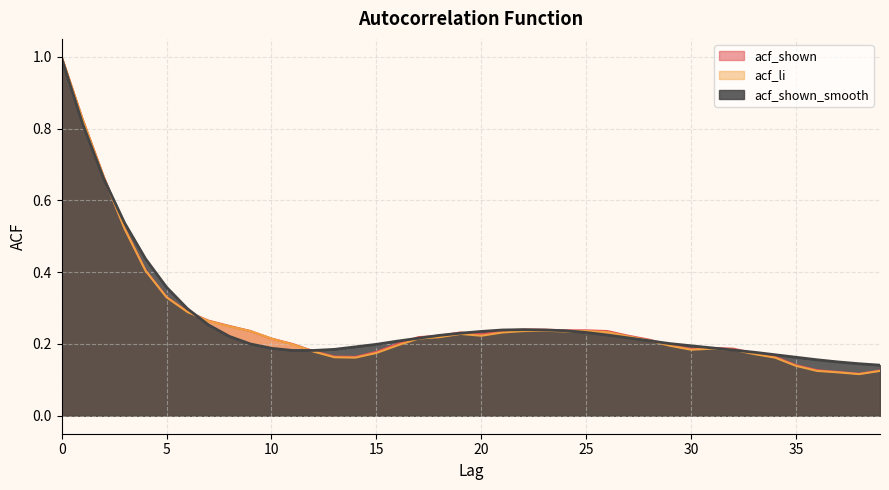

In acf_shown, how many points are higher than both neighbors (excluding endpoints)?

2